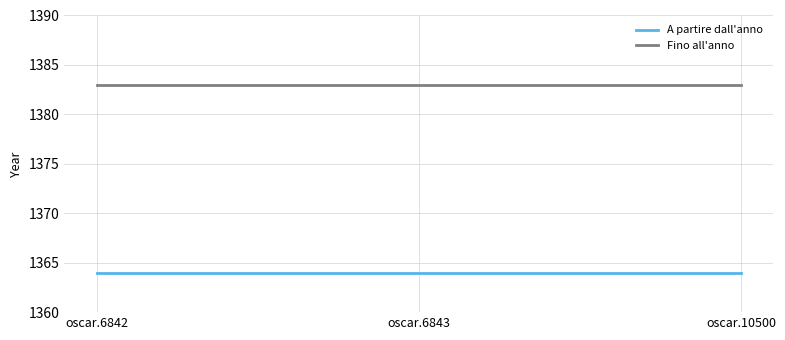

At oscar.6843, list the series in order from largest to smallest.

Fino all'anno, A partire dall'anno